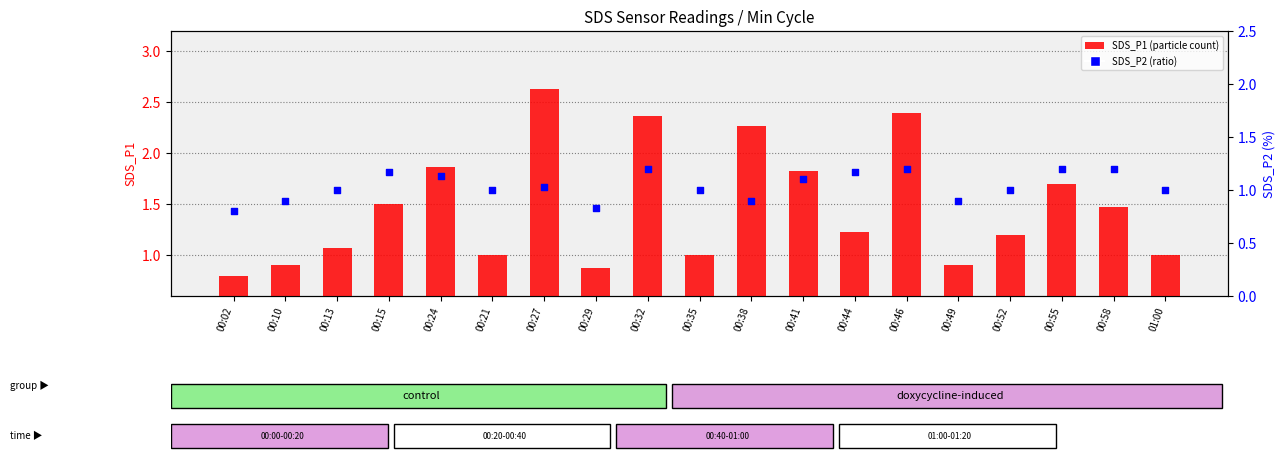

At which category is the sum across all series the highest?

00:27